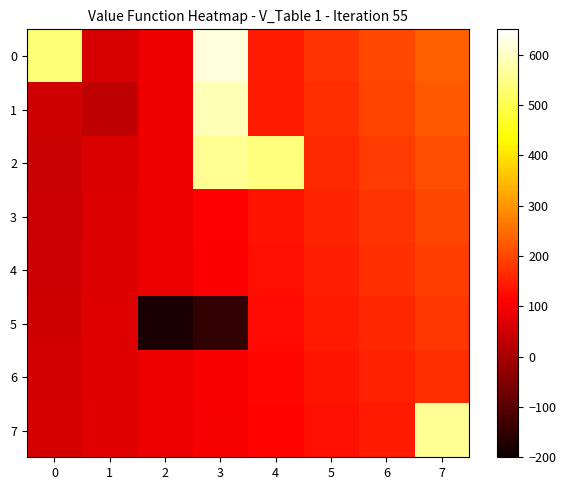

At how many categories does at least one series exceed 172?

6